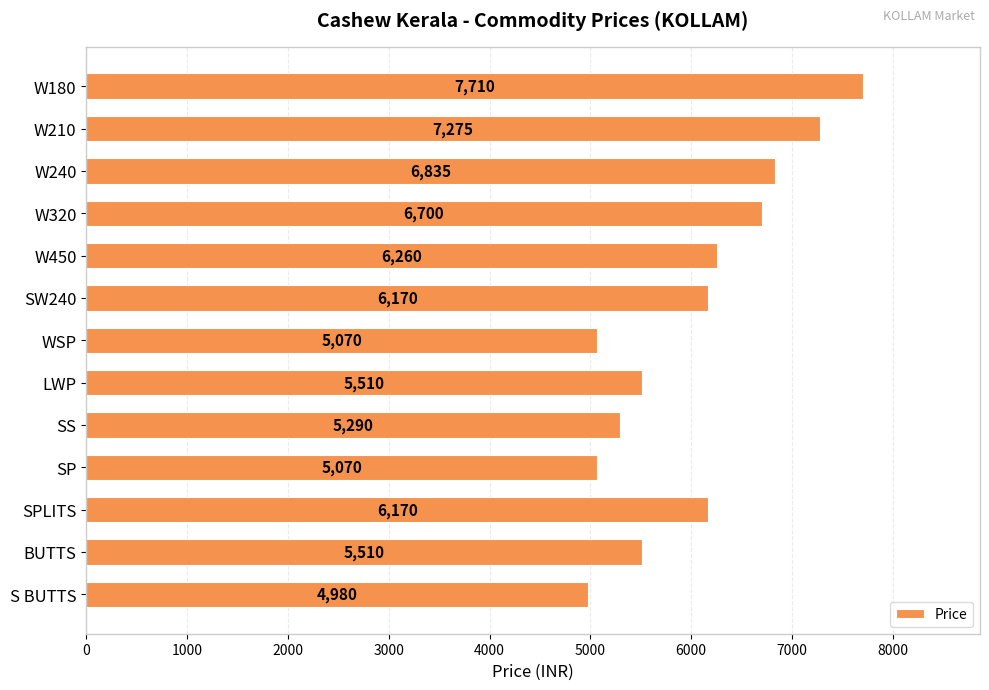

What is the value of the 5th bar from the top?

6260